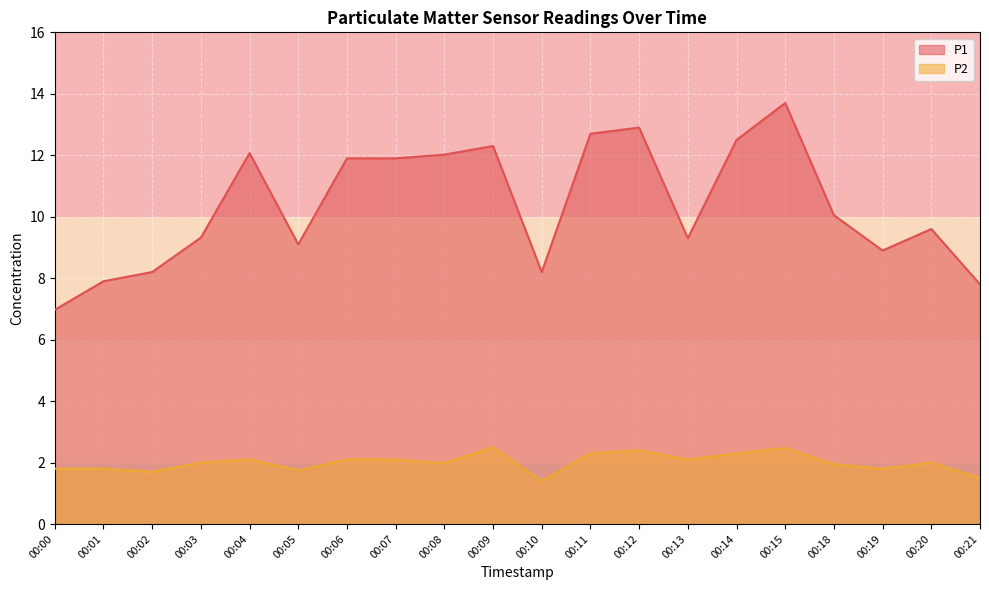

Which has a higher value, 00:15 or 00:14?

00:15